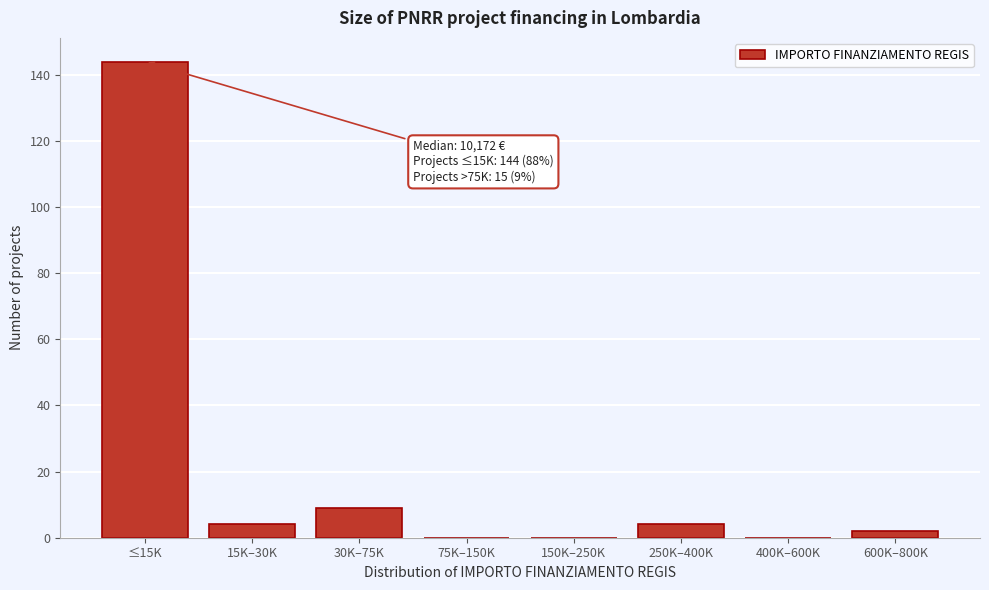

Reading left to right, extract all data points from this chart.

≤15K=144	15K–30K=4	30K–75K=9	75K–150K=0	150K–250K=0	250K–400K=4	400K–600K=0	600K–800K=2